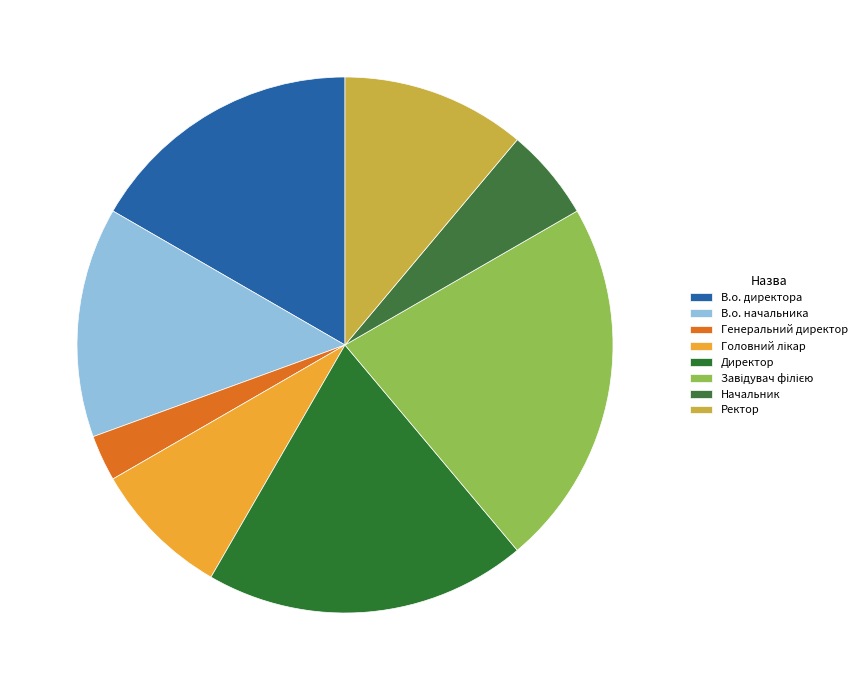

To the nearest percent, what percentage of the pie is Директор?

19%